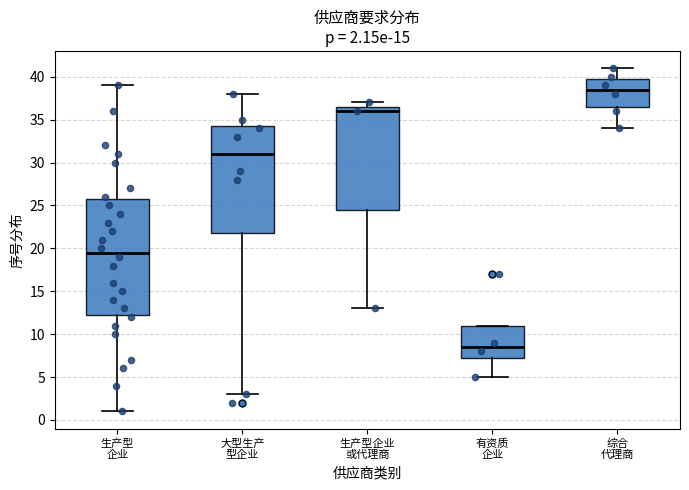

Which box is the tallest, from its lower edge to its upper edge?

生产型 企业